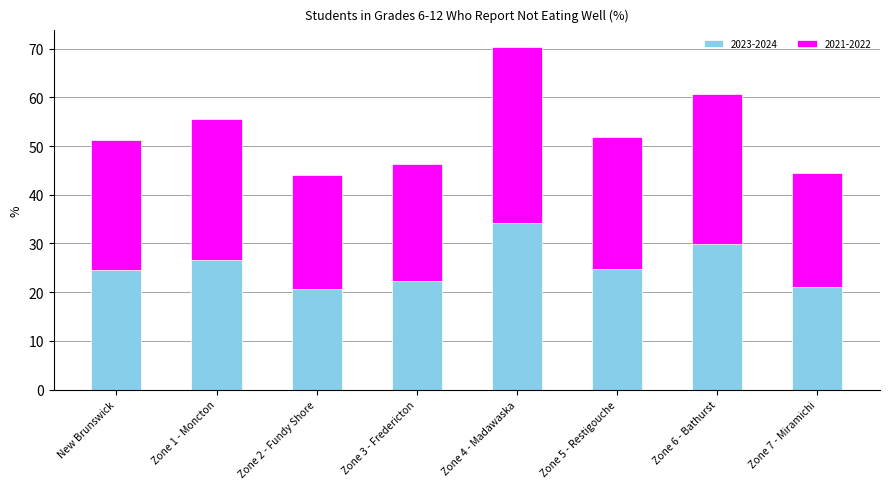

What is the total value across all series at Zone 6 - Bathurst?

60.6